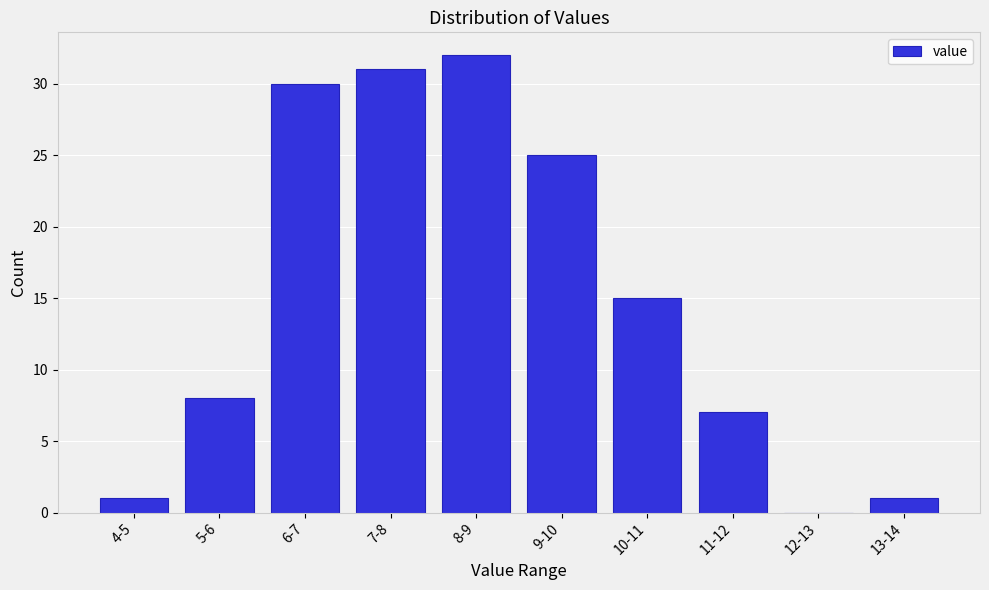

Reading right to left, list all the values displayed in this chart.

13-14=1	12-13=0	11-12=7	10-11=15	9-10=25	8-9=32	7-8=31	6-7=30	5-6=8	4-5=1